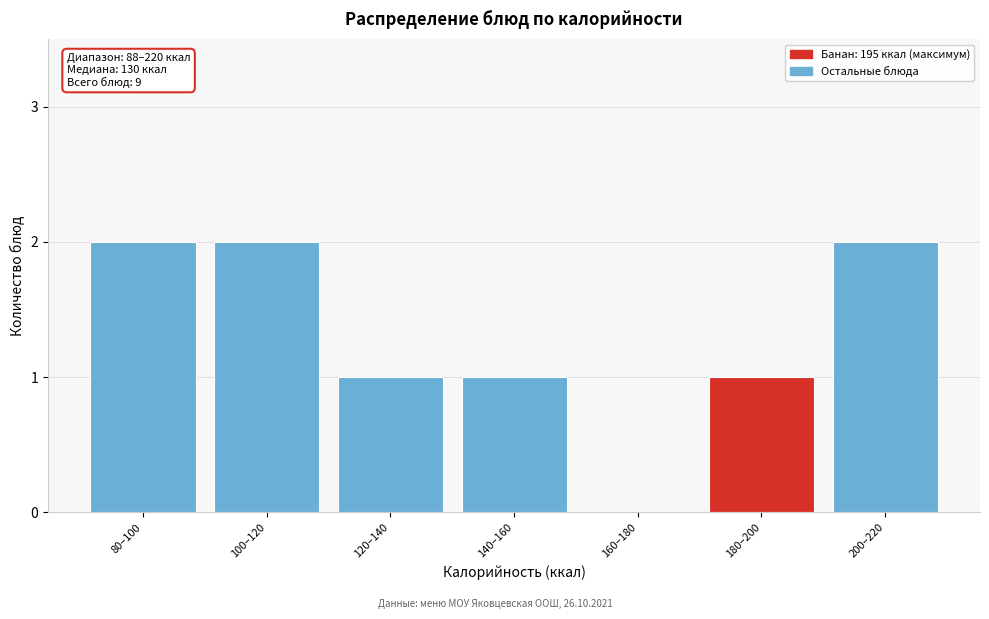

Reading left to right, transcribe all the data shown in this chart.

80–100=2	100–120=2	120–140=1	140–160=1	160–180=0	180–200=1	200–220=2